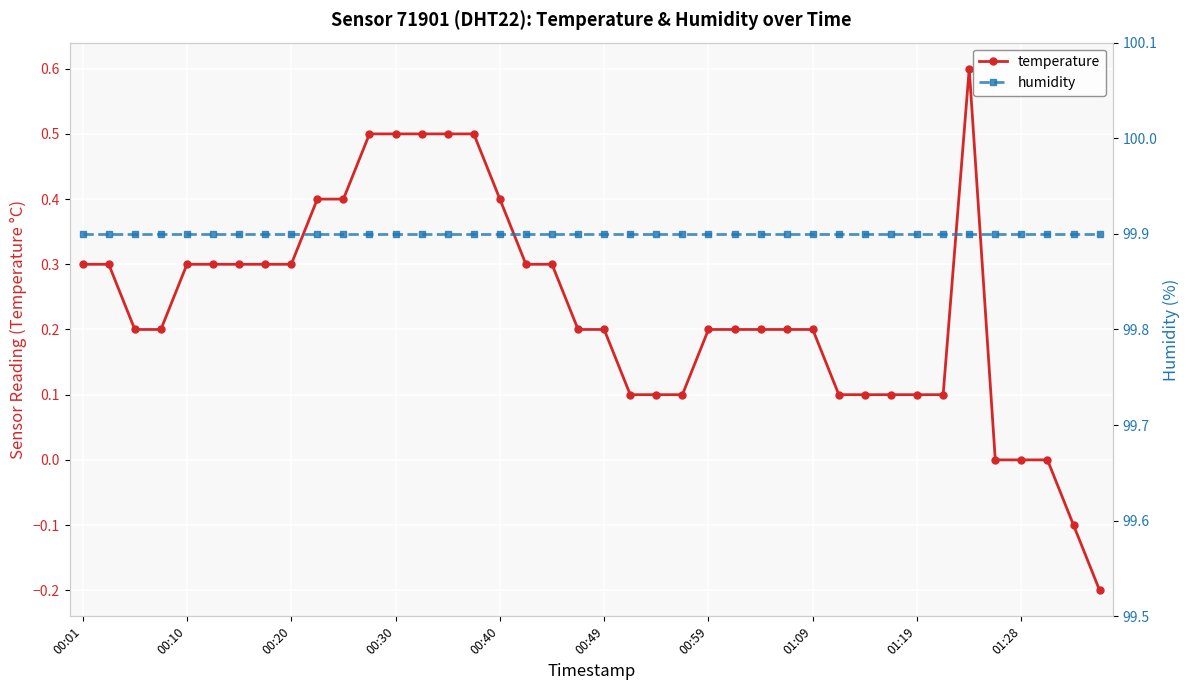

True or false: humidity has more than 0 interior local peaks.

False